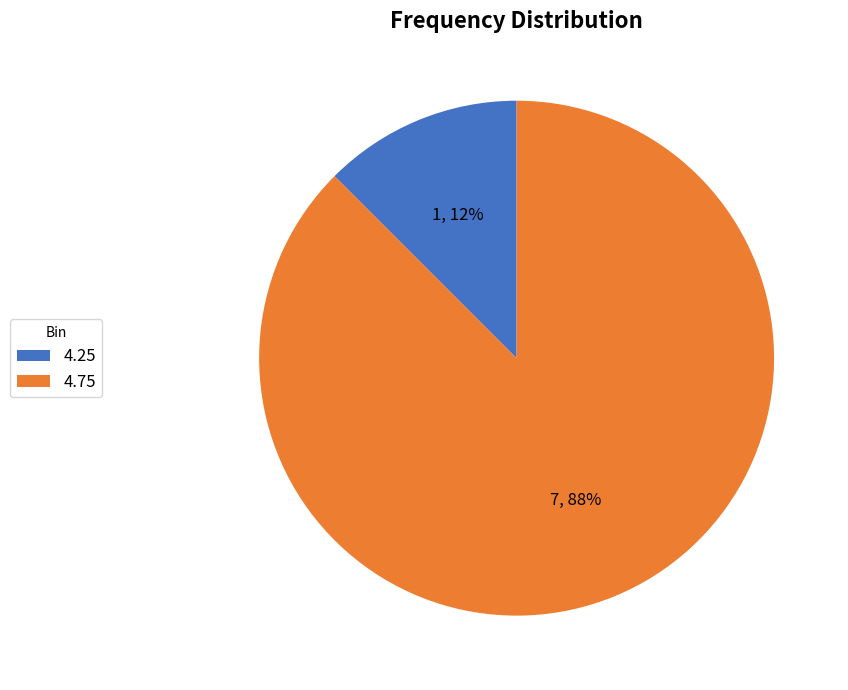

Do 4.75 and 4.25 together represent more than half of the pie?

Yes